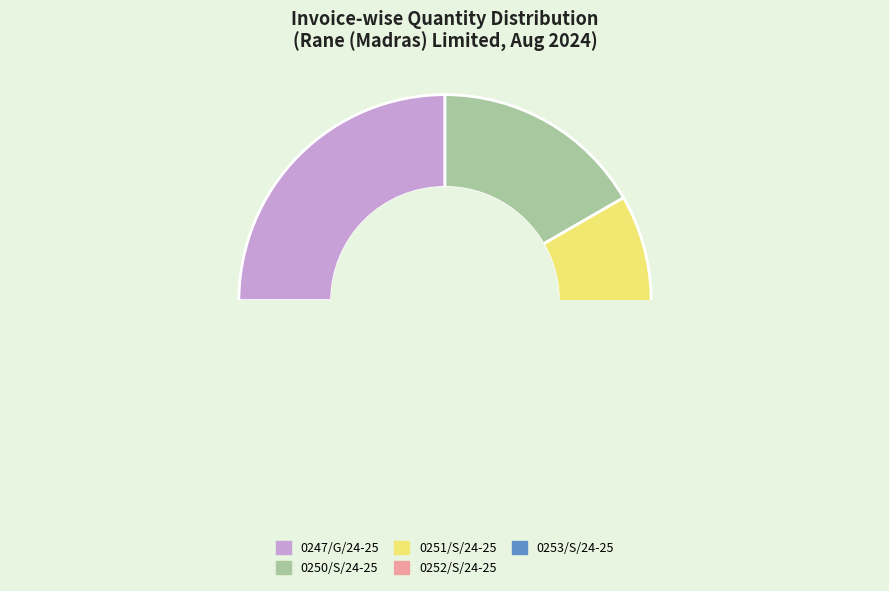

Is the sum of 0253/S/24-25 and 0251/S/24-25 greater than half?

No